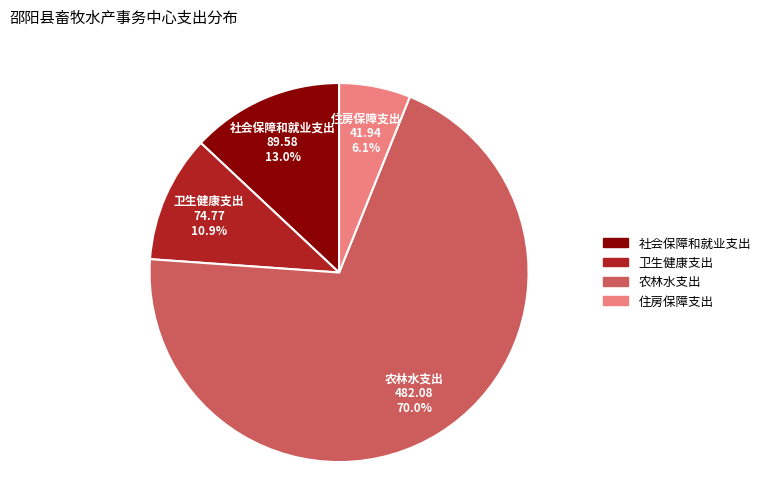

Which slice is the smallest?

住房保障支出